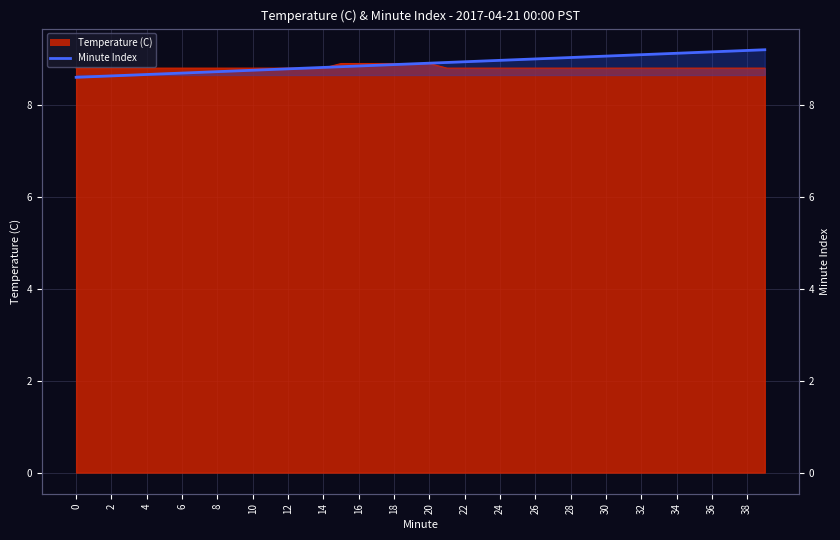

What is the difference between the maximum and minimum values in the Minute Index series?

0.6